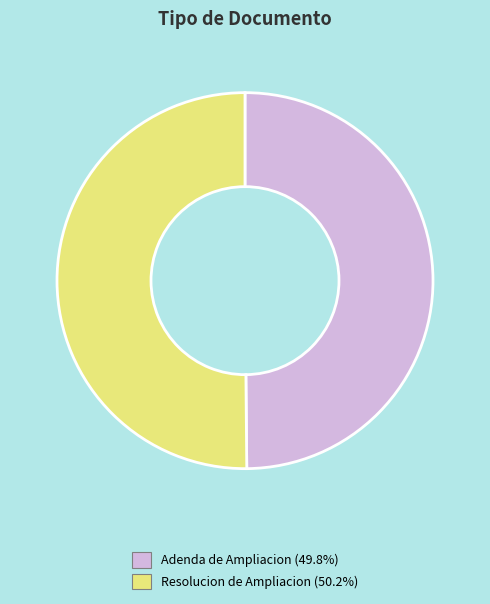

How many segments does this pie chart have?

2